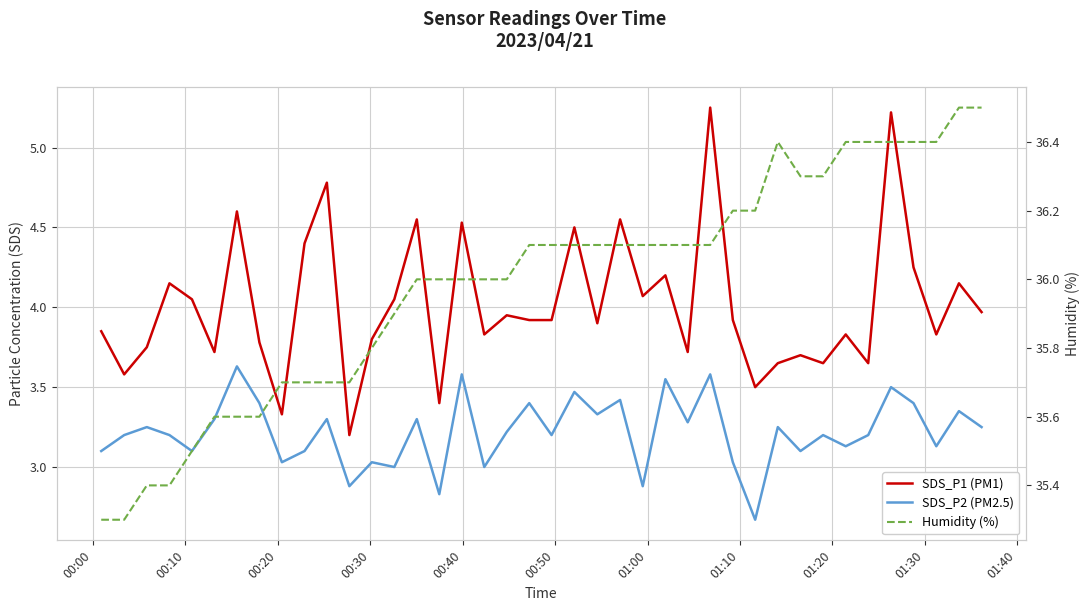

What is the total value across all series at 00:10?

42.1